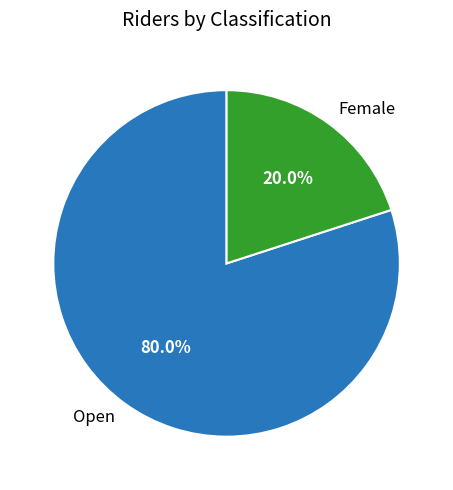

True or false: Open accounts for 80% of the total.

True